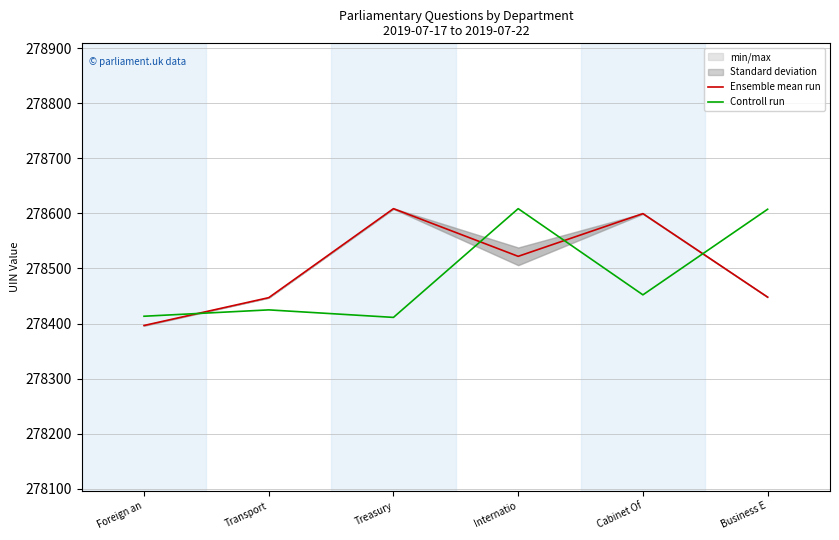

What is the label of the 2nd point from the right?

Cabinet Of